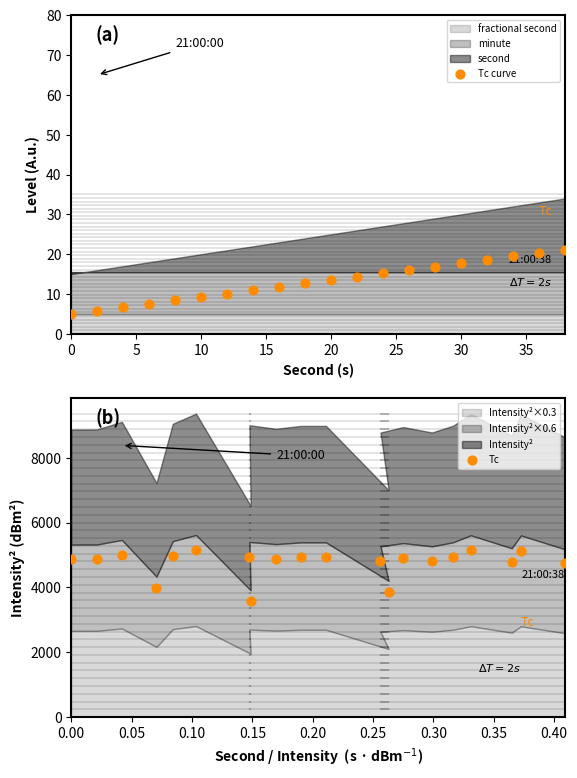

At how many categories does at least one series exceed 1146?

20